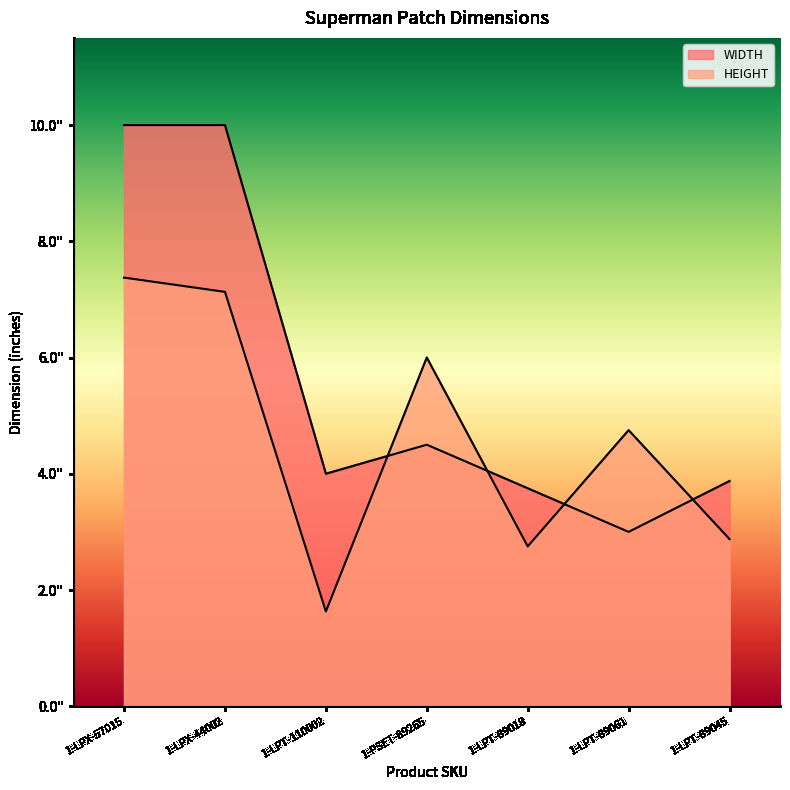

How many data points does each series have?

7